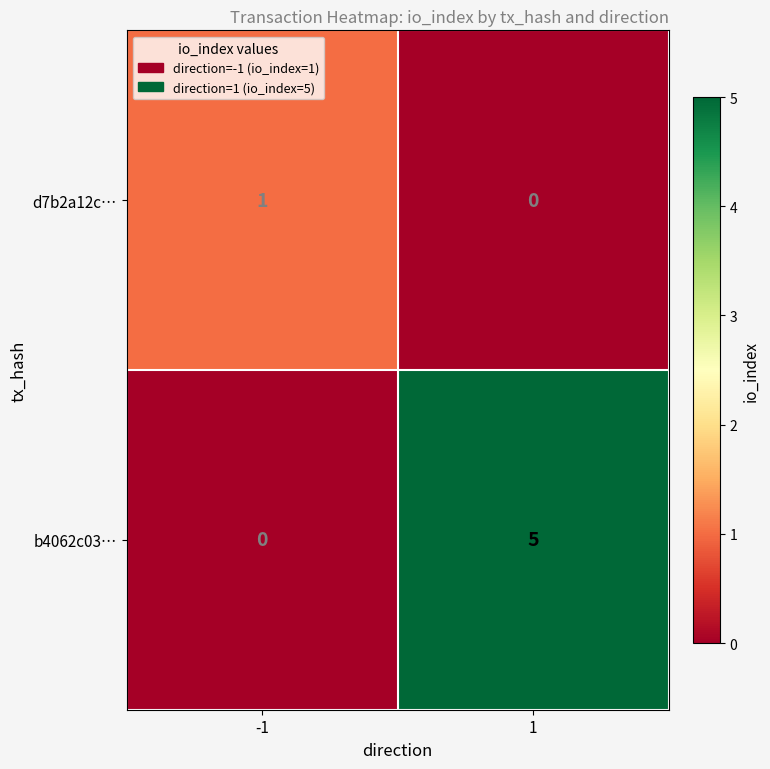

What is the total value across all series at -1?

1